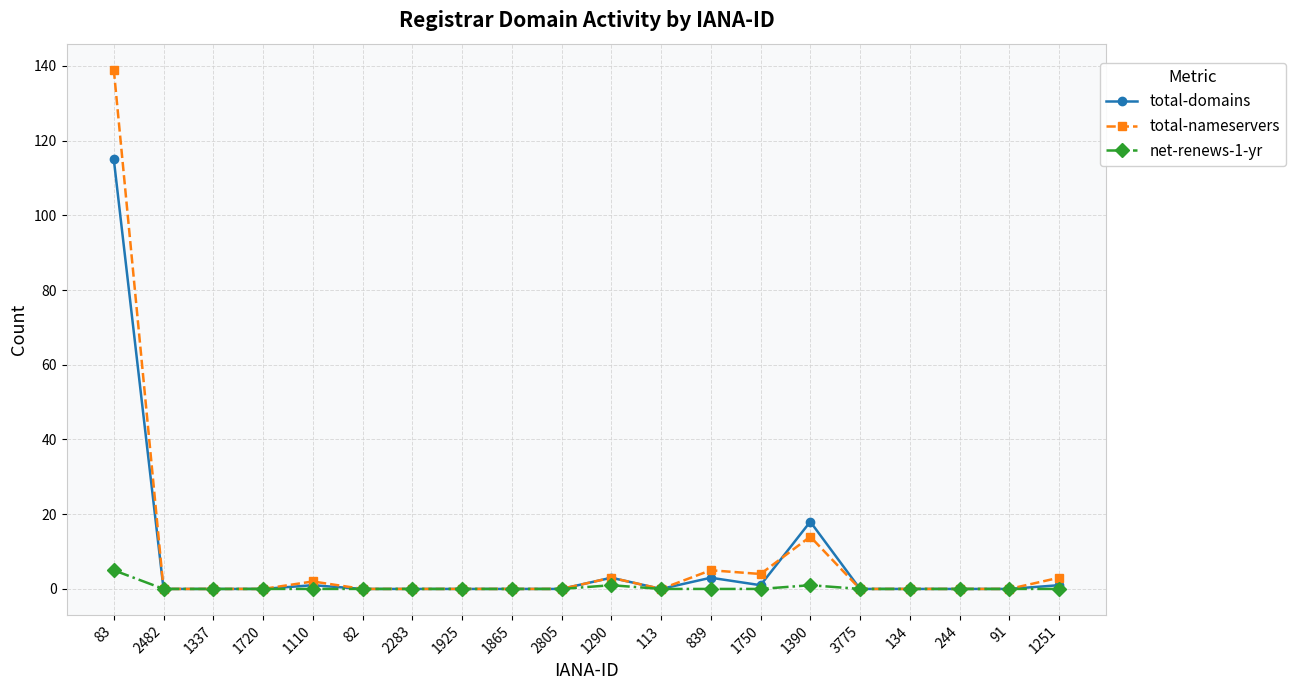

Which series changed the most between 1720 and 1251?

total-nameservers